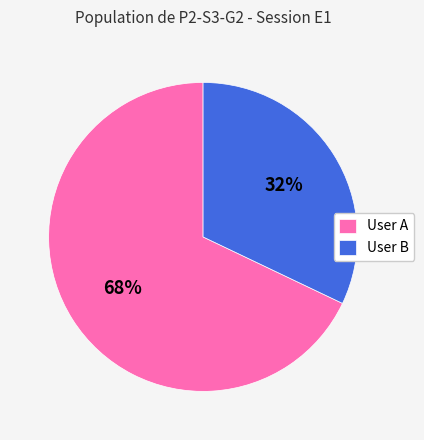

Which has a higher value, User A or User B?

User A